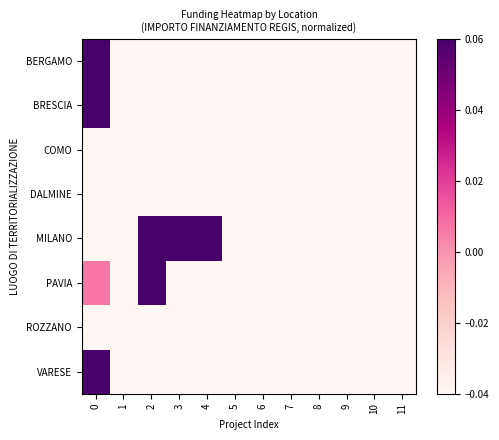

Which series has the largest range (max minus min)?

MILANO